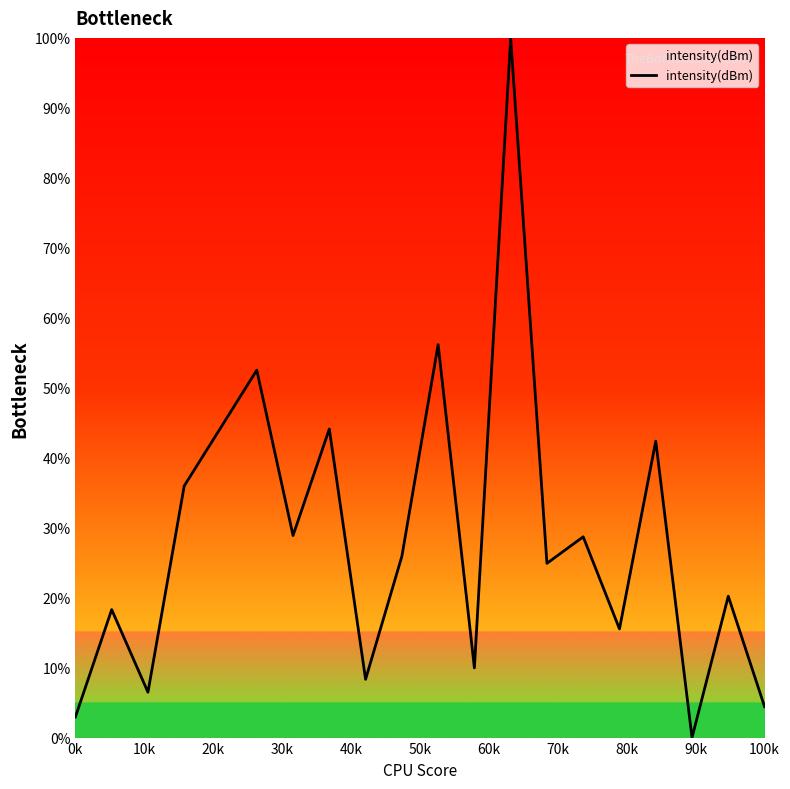

What is the maximum value shown in the chart?

100.0